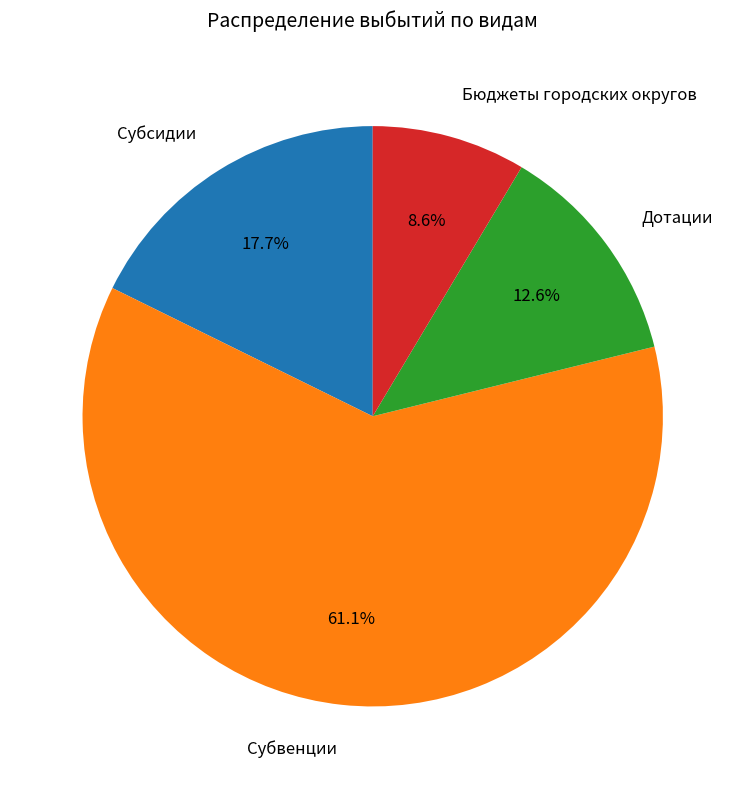

What is the ratio of the value at Бюджеты городских округов to the value at Субсидии?

0.5